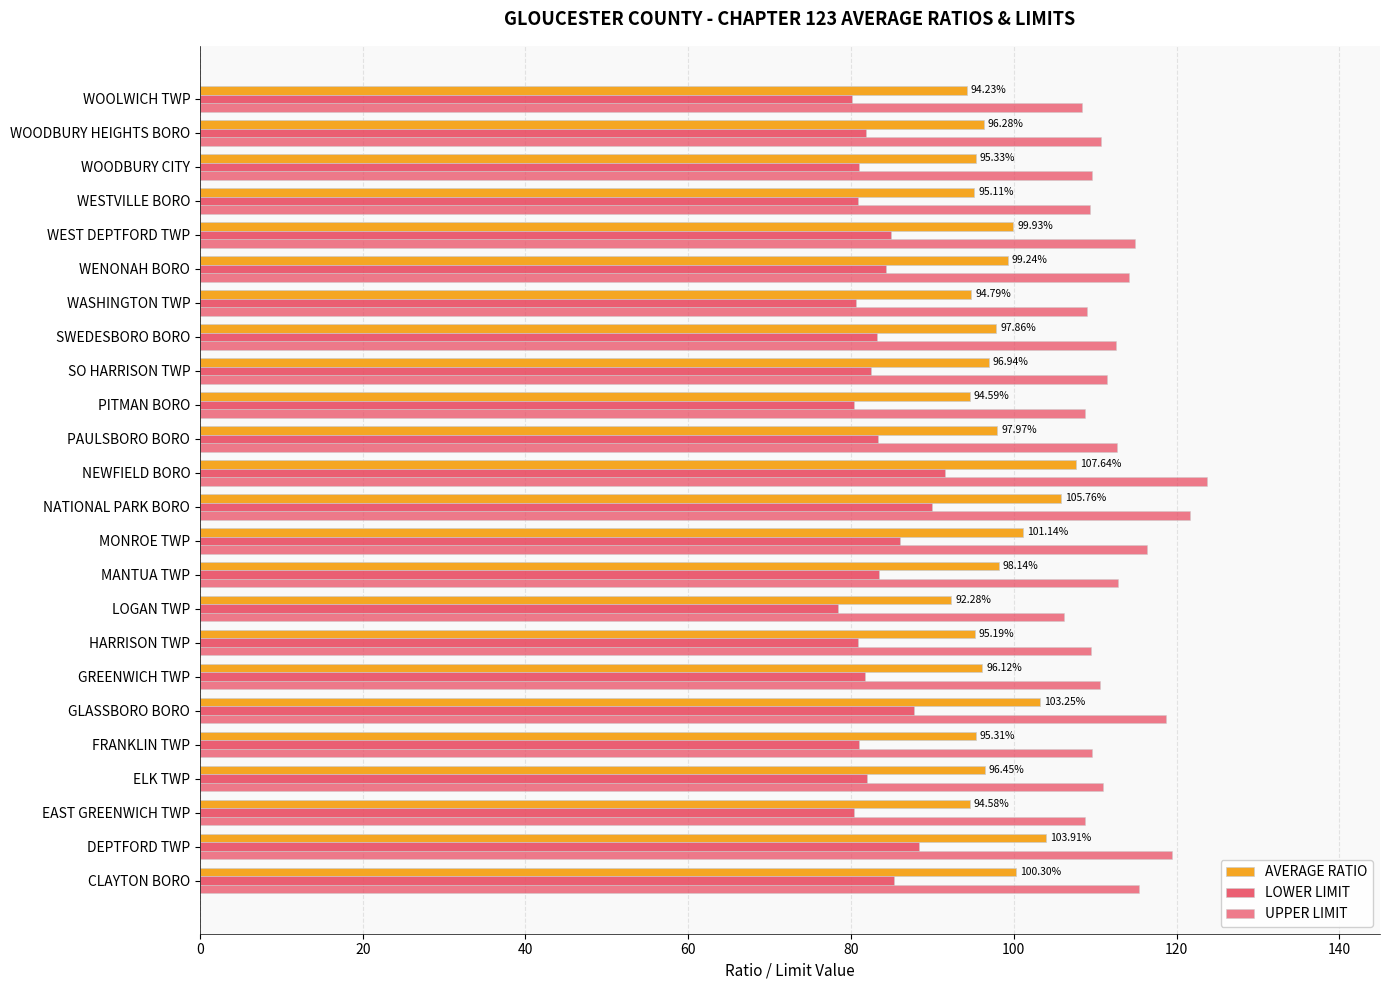

How many distinct data groups are displayed?

3